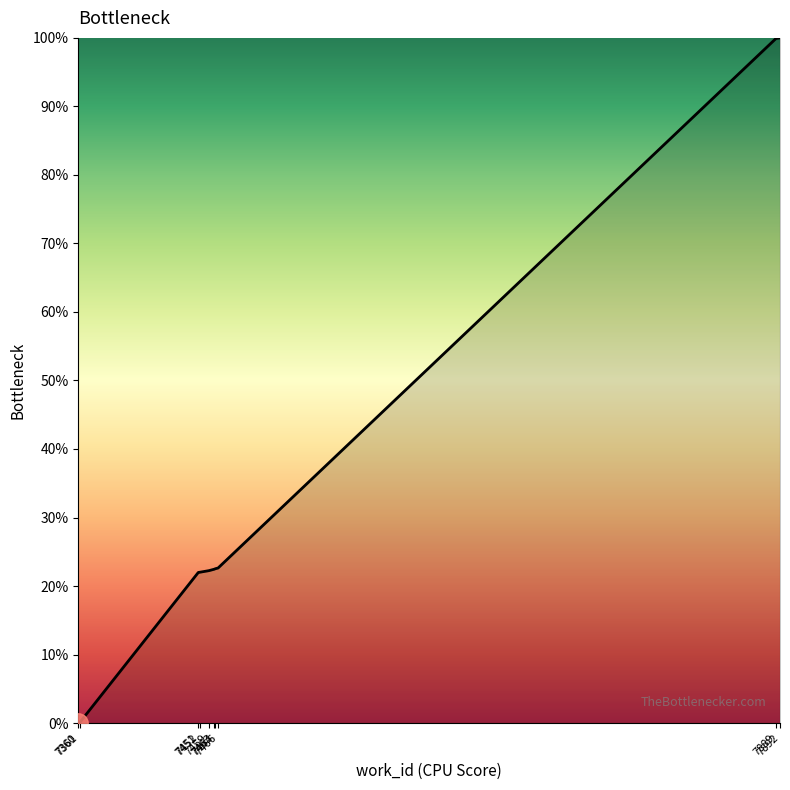

What is the greatest value displayed?

100.0